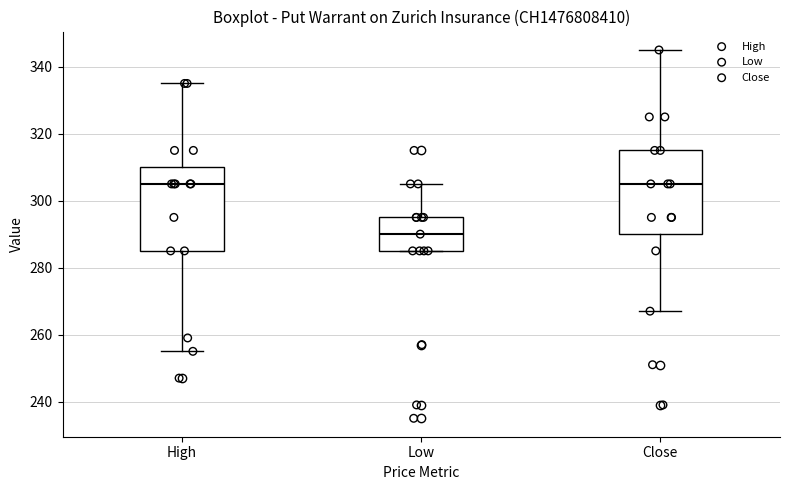

Where does the median line of the box for High sit on the y-axis? The values are not printed on the chart, so give them approximately, as read against the axis.

306